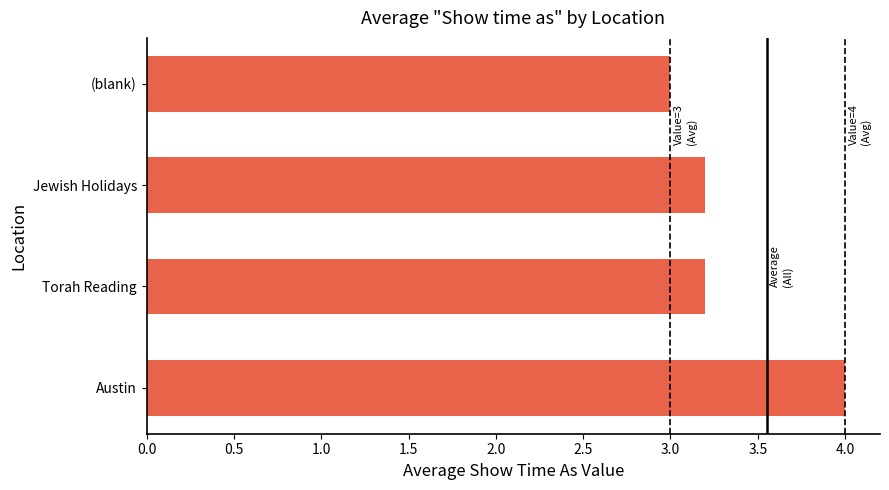

What is the sum of all values?

13.4